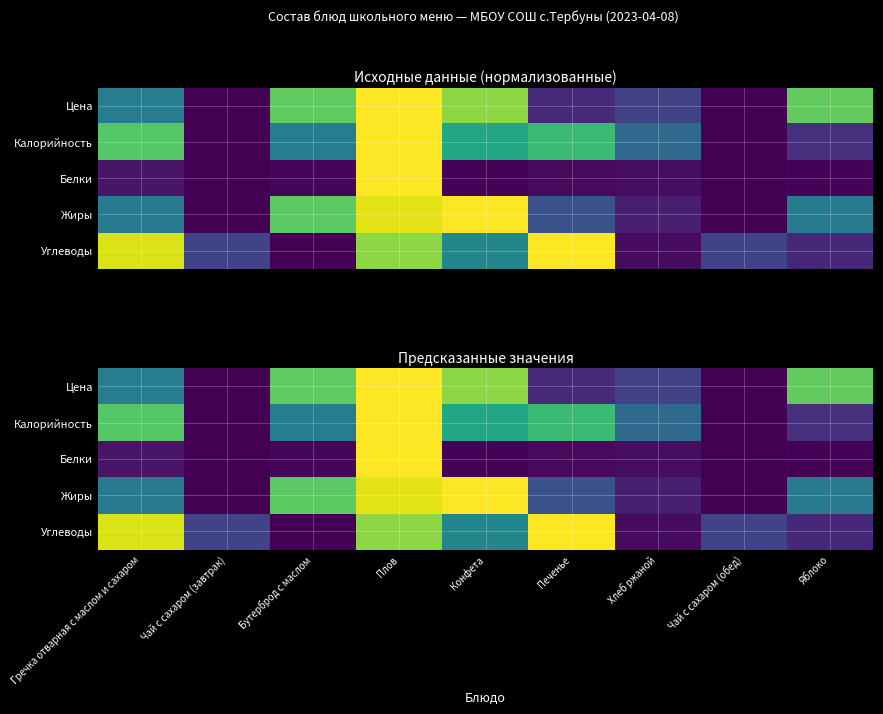

Which category has the lowest value in the Калорийность series?

Чай с сахаром (завтрак)